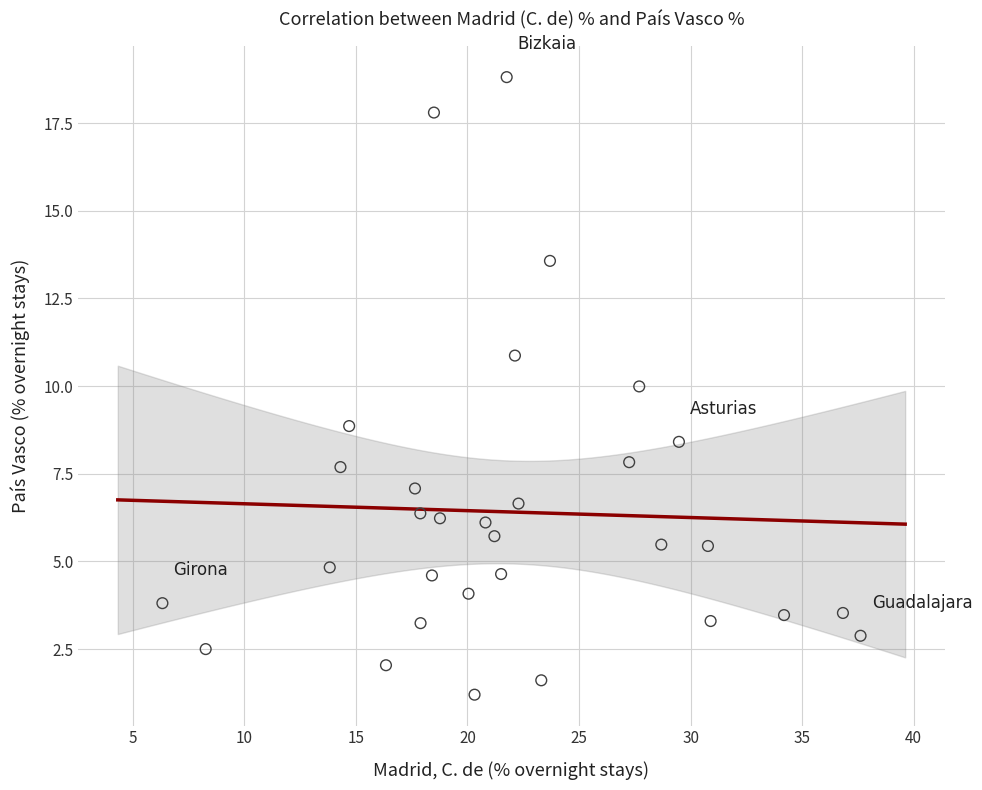

What is the range of X values (max minus min)?

31.3